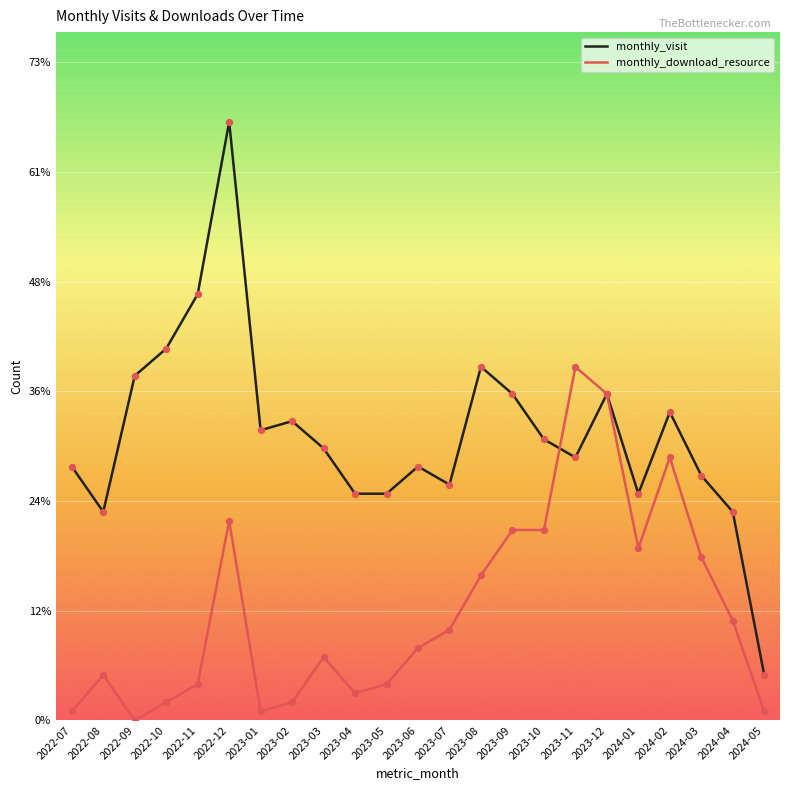

What is the spread (max minus min) of values at 2022-08?

18